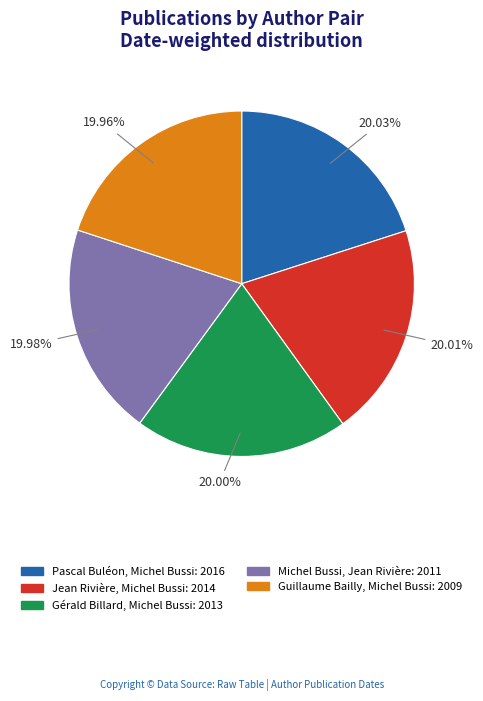

What is the ratio of the value at Gérald Billard, Michel Bussi to the value at Pascal Buléon, Michel Bussi?

1.0